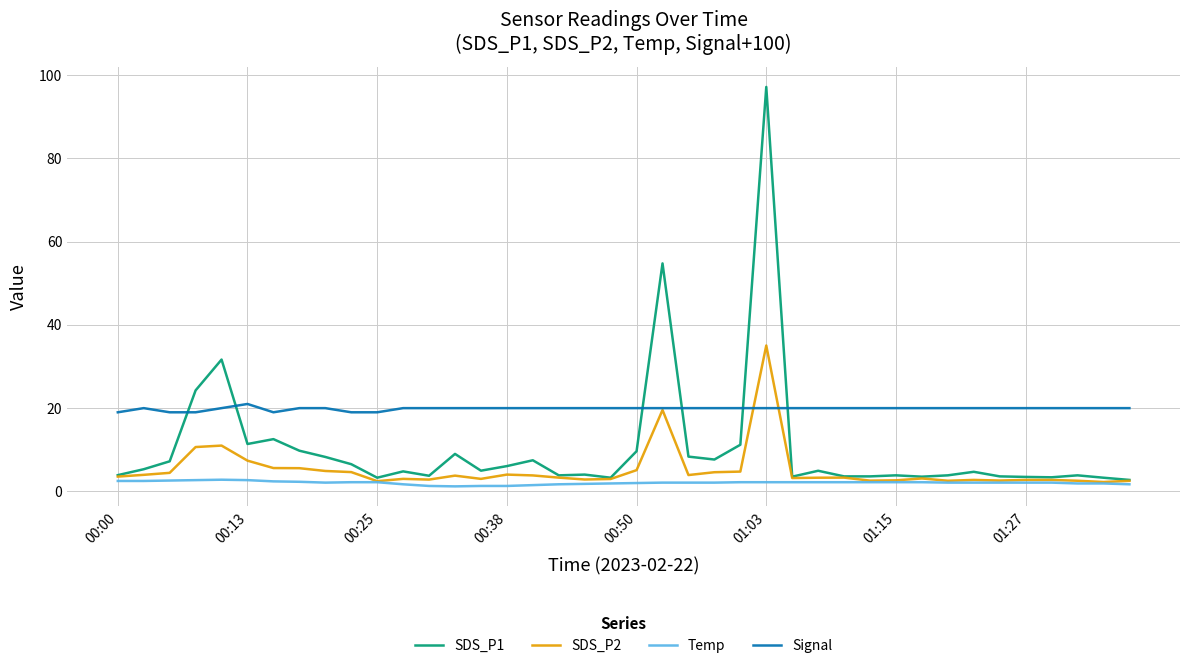

List the series in order of their peak value, highest first.

SDS_P1, SDS_P2, Signal, Temp